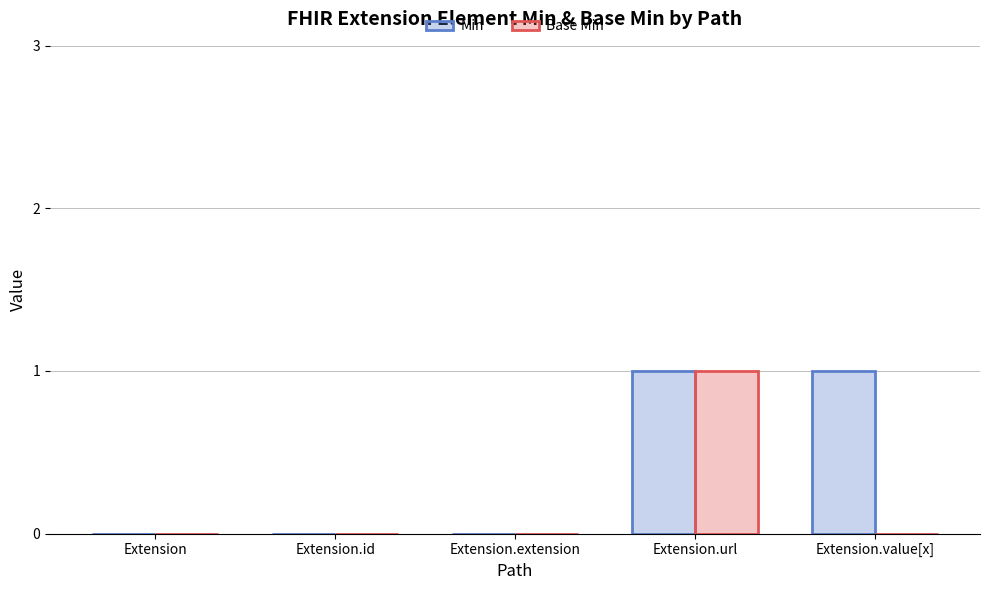

Reading left to right, transcribe all the data shown in this chart.

Min: 0	0	0	1	1
Base Min: 0	0	0	1	0